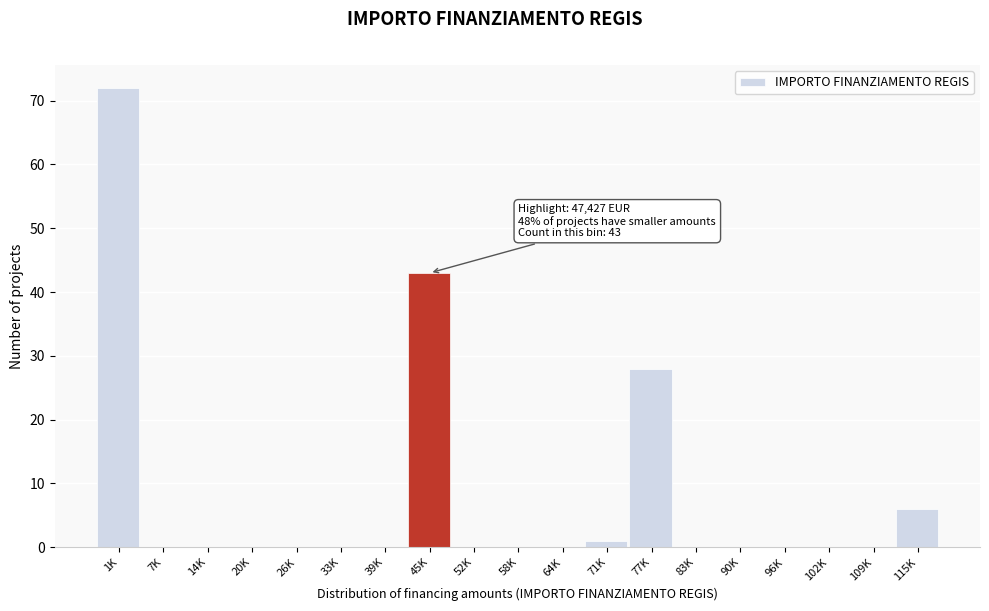

Reading right to left, extract all data points from this chart.

115K=6	109K=0	102K=0	96K=0	90K=0	83K=0	77K=28	71K=1	64K=0	58K=0	52K=0	45K=43	39K=0	33K=0	26K=0	20K=0	14K=0	7K=0	1K=72